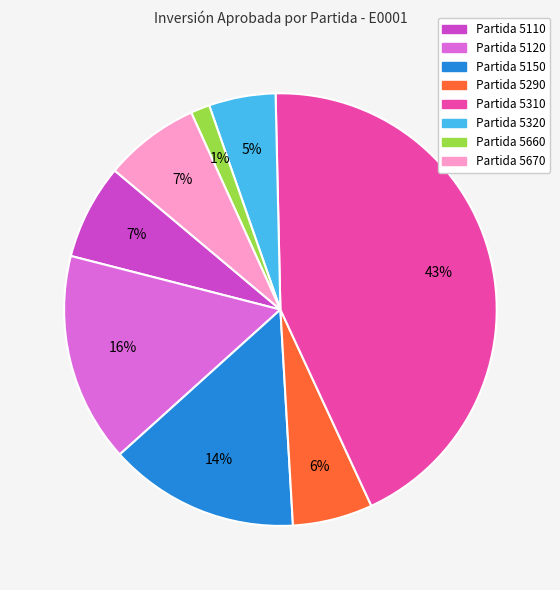

Does any single category account for the majority?

No